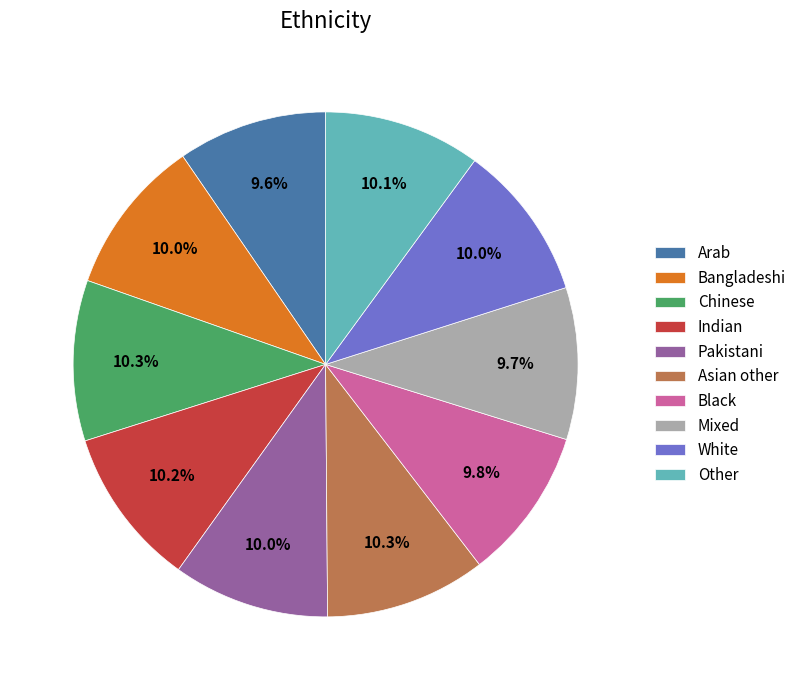

Combined, what portion of the pie is Other and Mixed?

19.8%